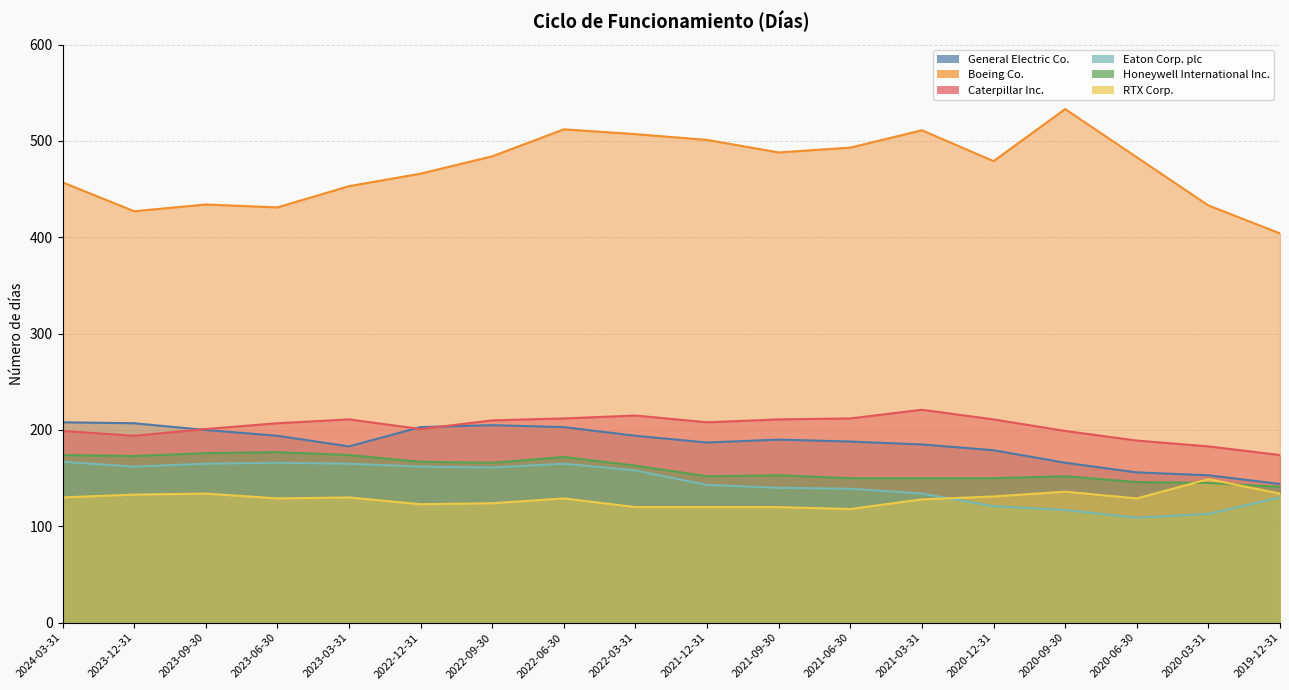

What is the sum of the Eaton Corp. plc values at 2020-09-30 and 2021-03-31?

251